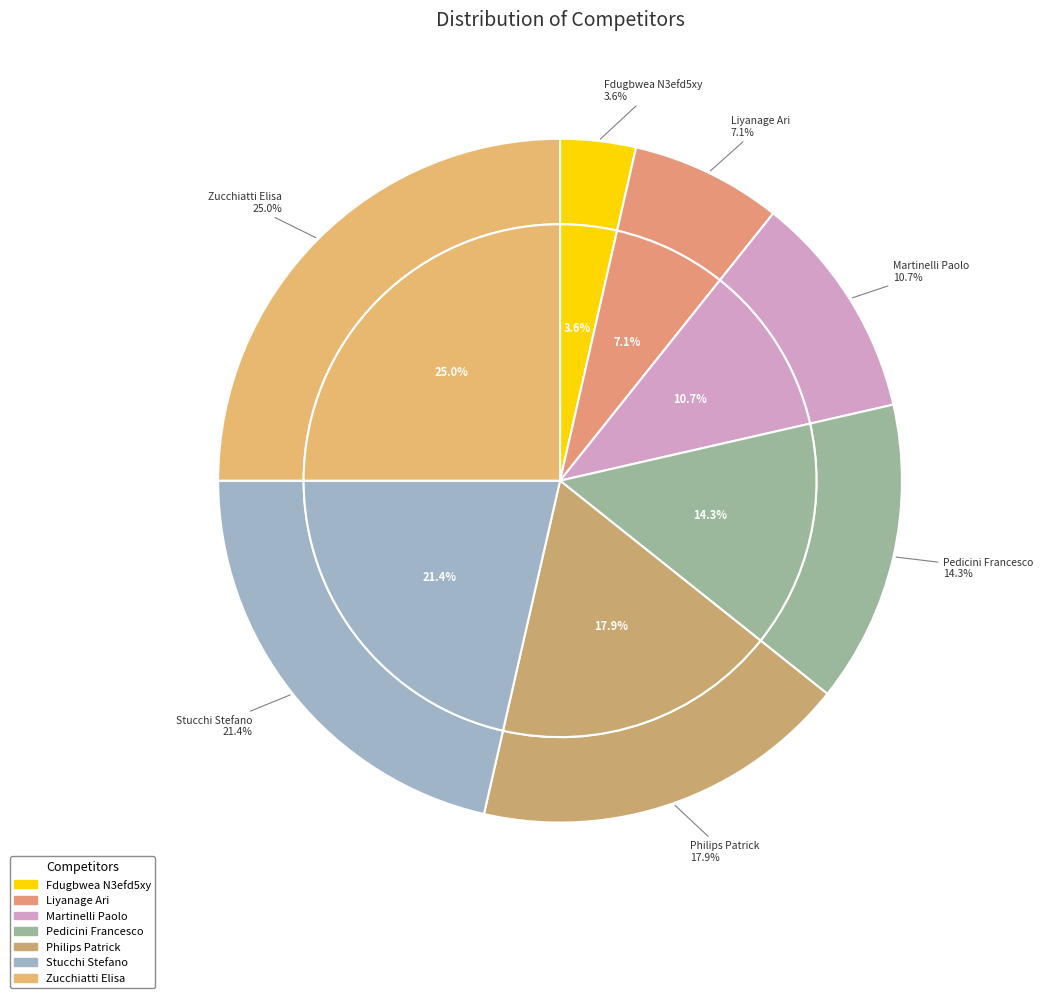

What percentage is the Pedicini Francesco slice, to the nearest percent?

14%